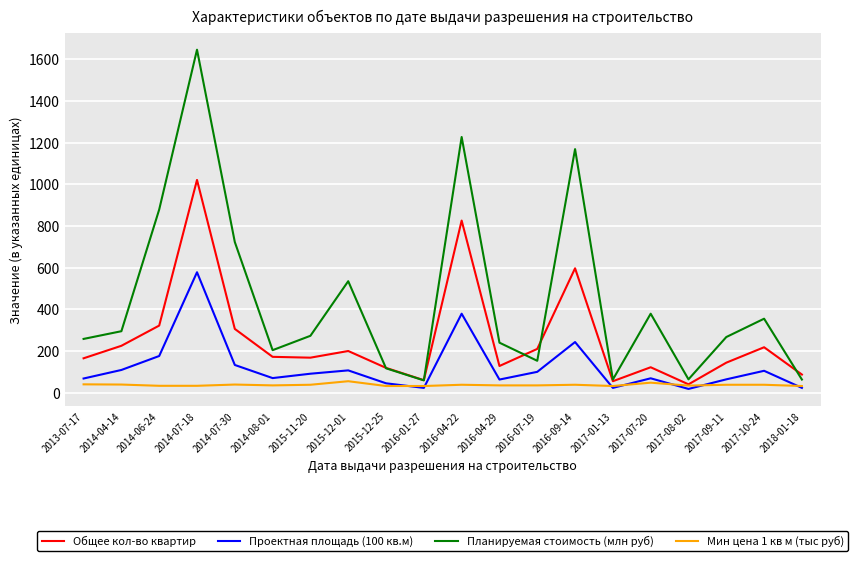

True or false: Общее кол-во квартир and Проектная площадь (100 кв.м) cross at least once.

False